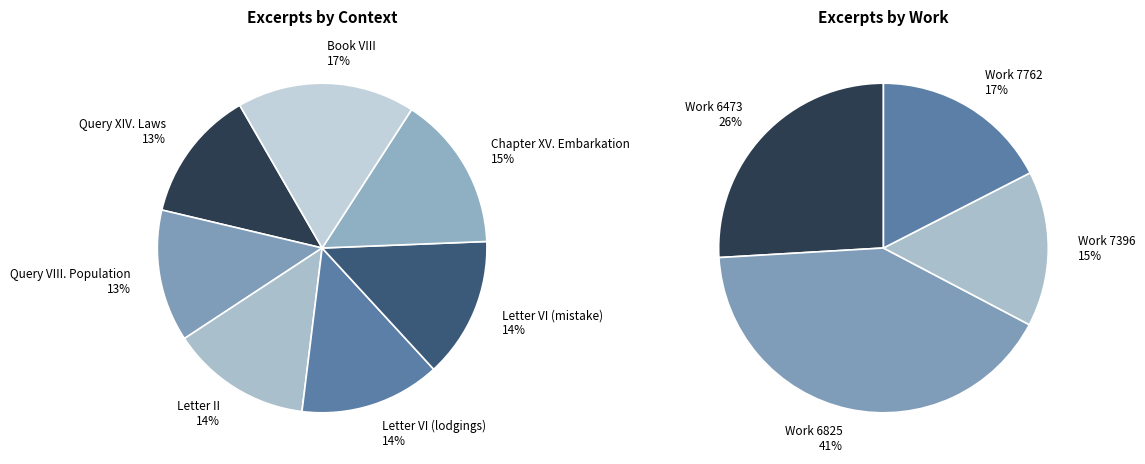

What is the ratio of the value at Letter VI (mistake) to the value at Chapter XV. Embarkation?

0.9